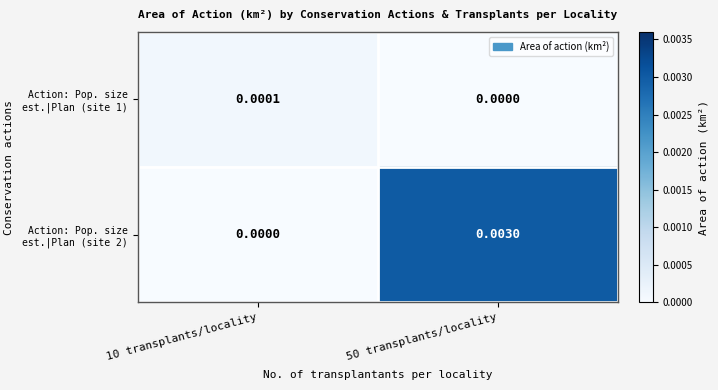

Rank the series at 50 transplants/locality from highest to lowest value.

Action: Pop. size est.|Plan (site 2), Action: Pop. size est.|Plan (site 1)